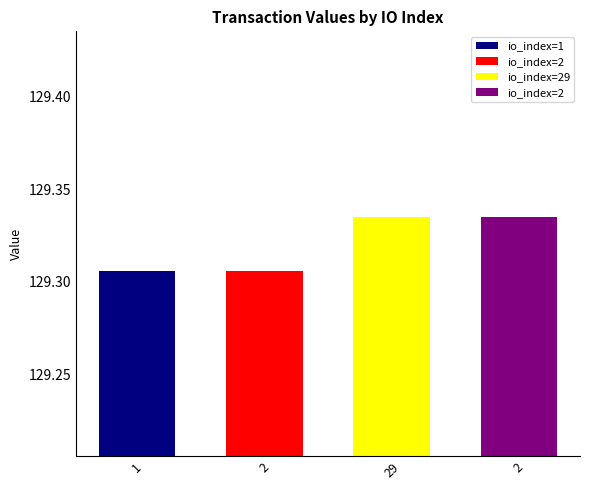

Rank the categories by value from highest to lowest.

29, 2, 1, 2